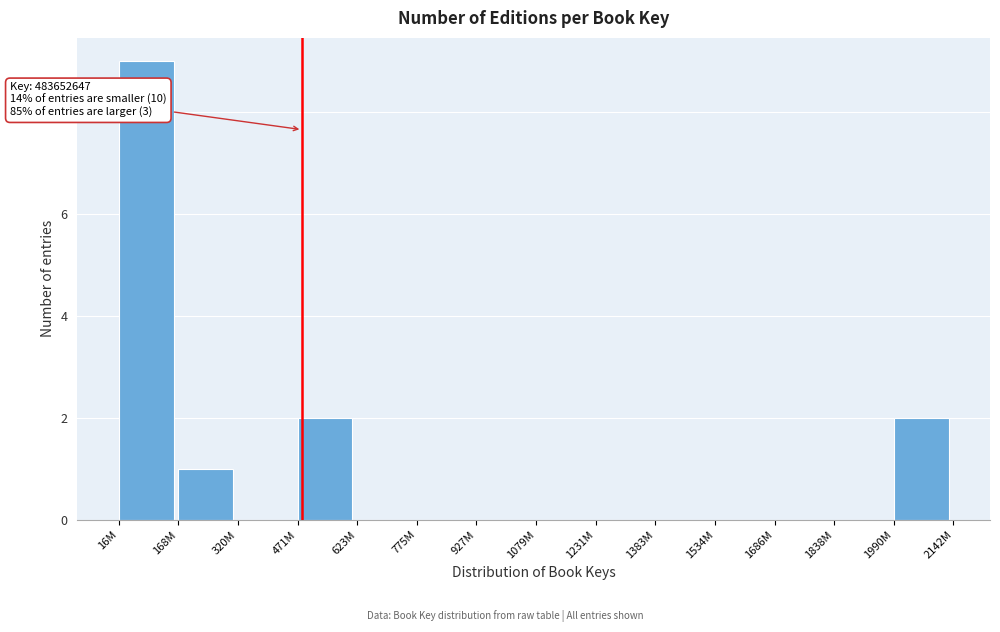

Reading right to left, transcribe all the data shown in this chart.

1990M=2	1838M=0	1686M=0	1534M=0	1383M=0	1231M=0	1079M=0	927M=0	775M=0	623M=0	471M=2	320M=0	168M=1	16M=9